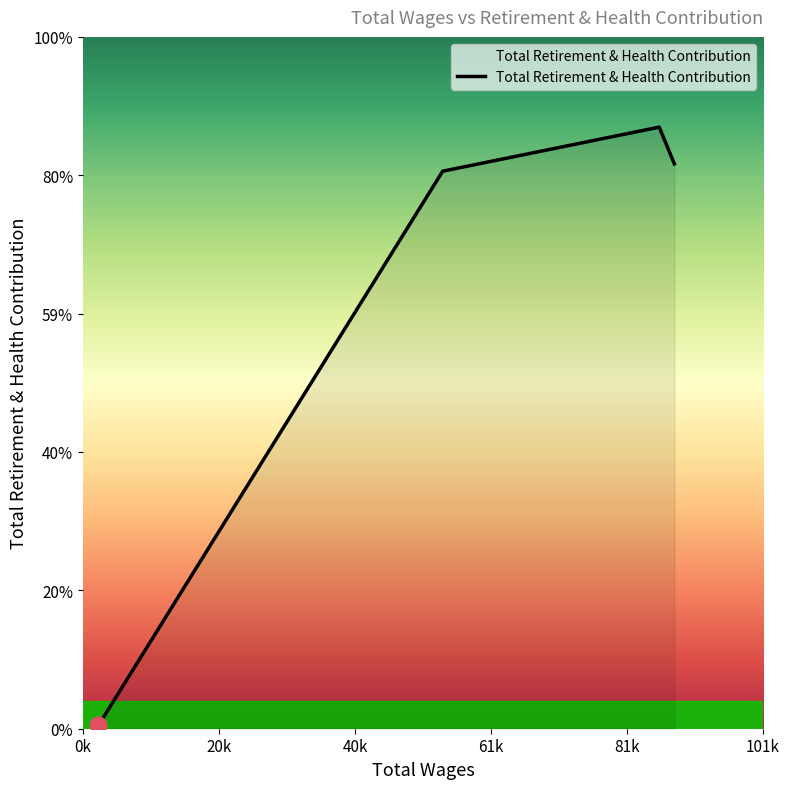

True or false: there are more than 0 points higher than both neighbors.

True